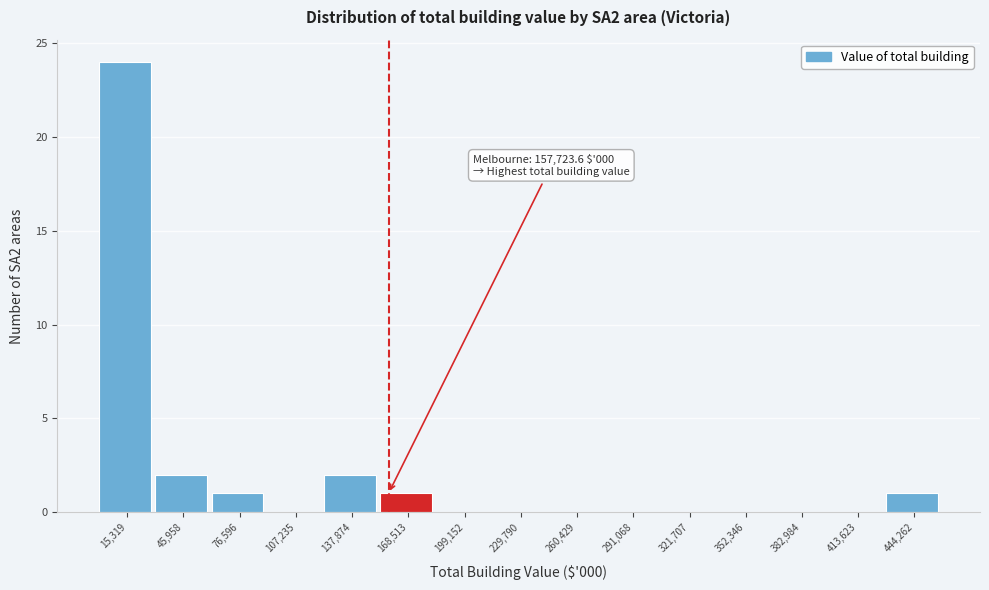

Which range on the x-axis has the tallest bar?

0 to 30000